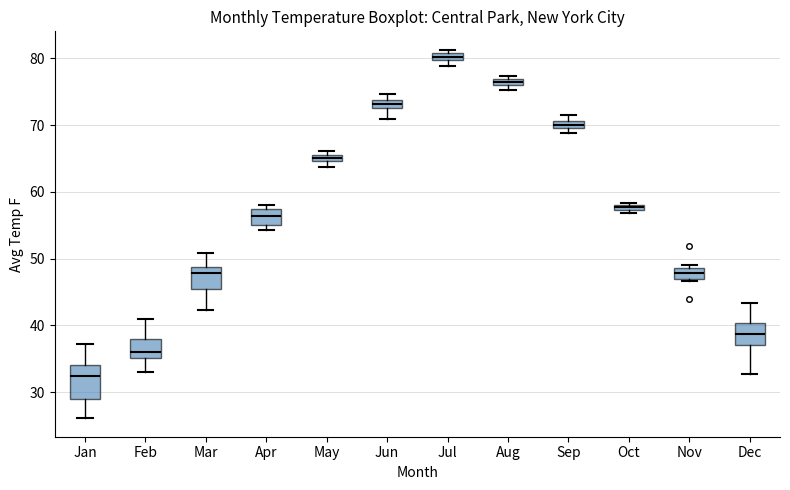

Which box is the tallest, from its lower edge to its upper edge?

Jan